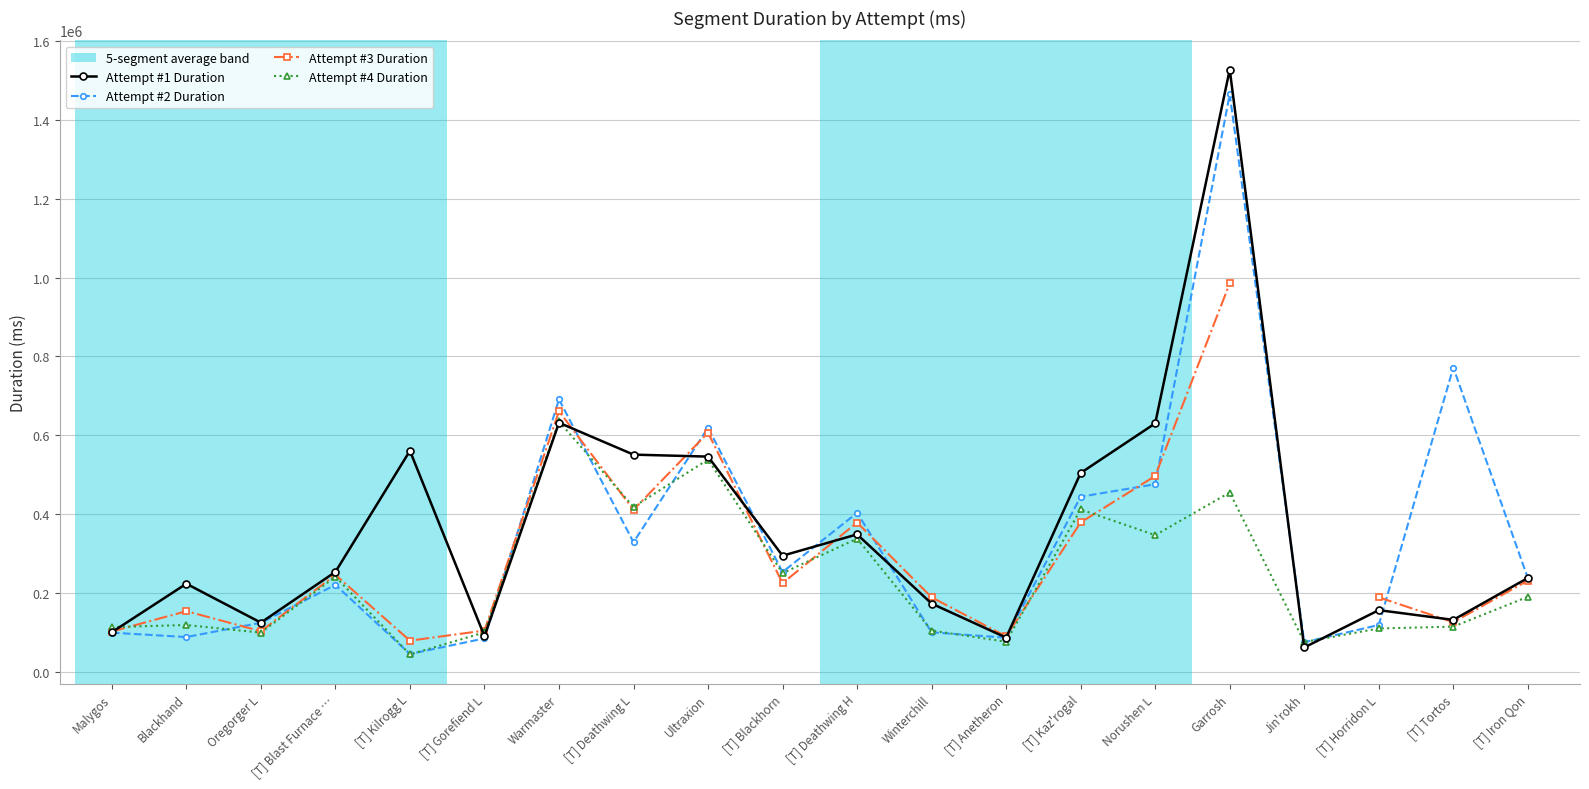

Is this an area chart (filled region under the line)?

No